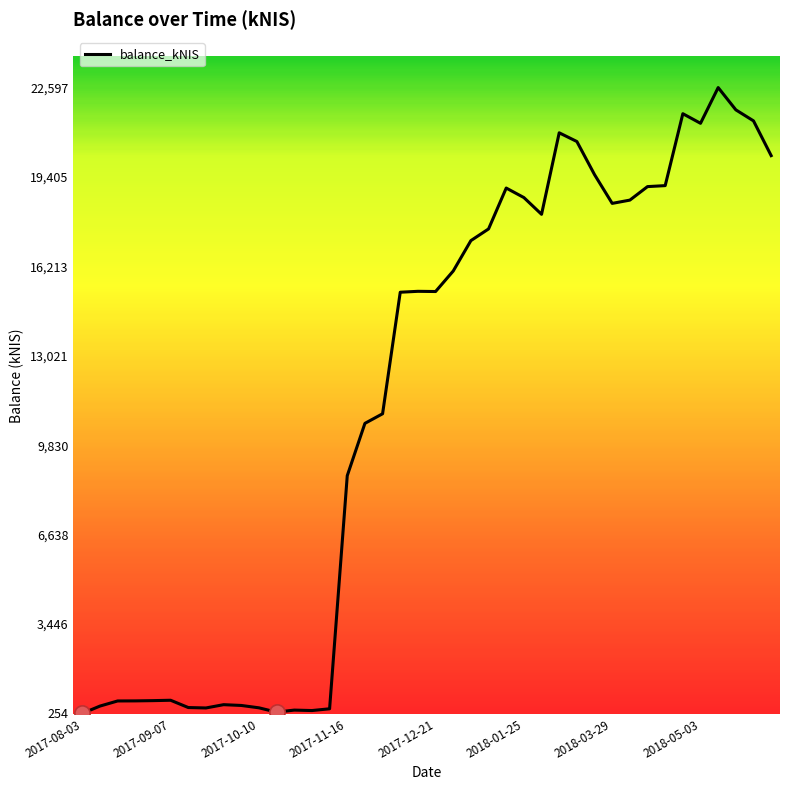

What is the maximum value shown in the chart?

22597.9